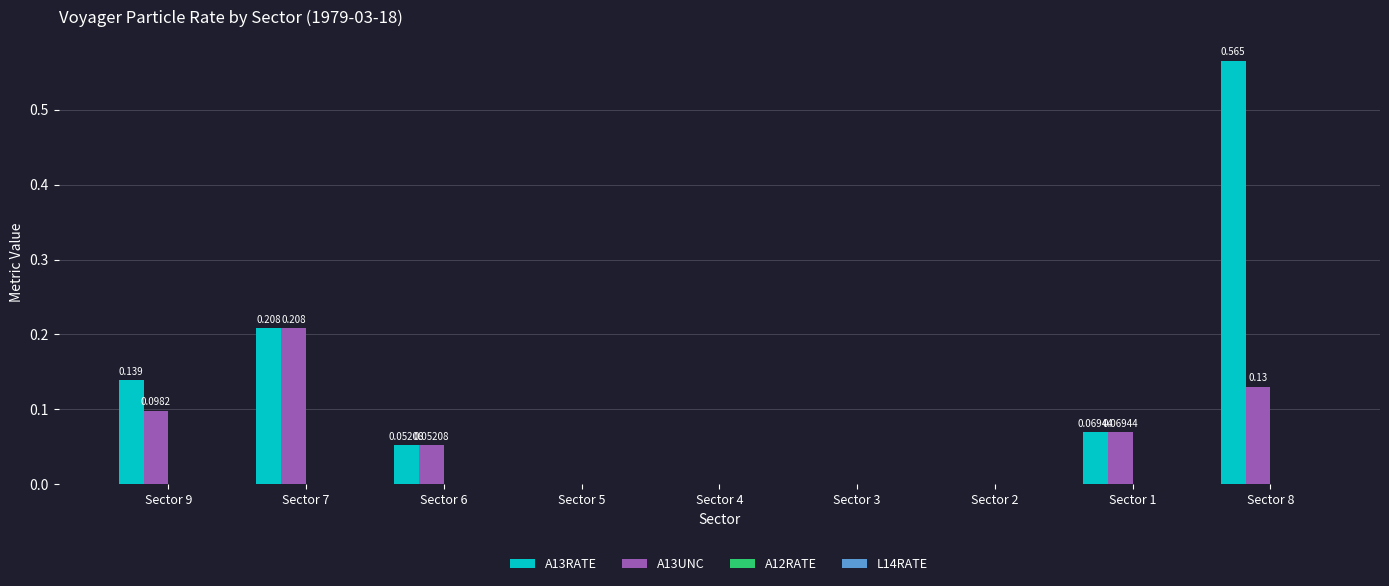

What is the label of the 9th bar from the left?

Sector 8